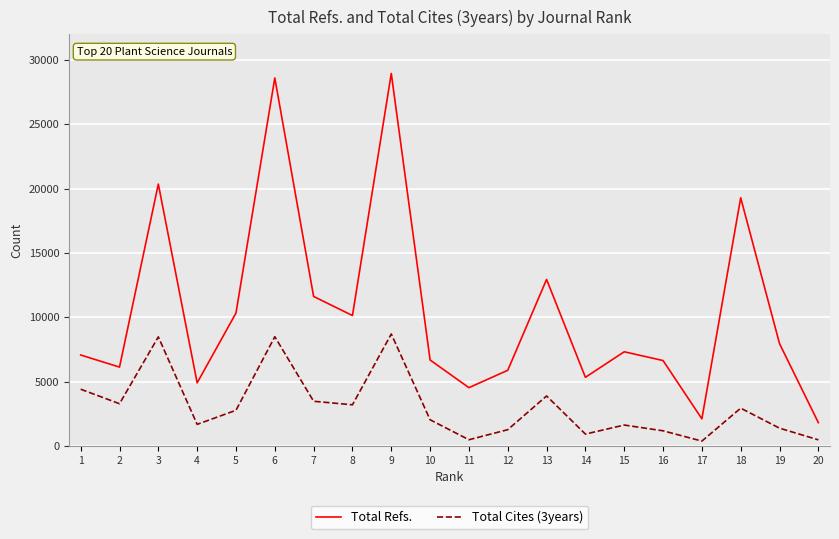

True or false: Total Cites (3years) has a value of 3285 at 2.

True